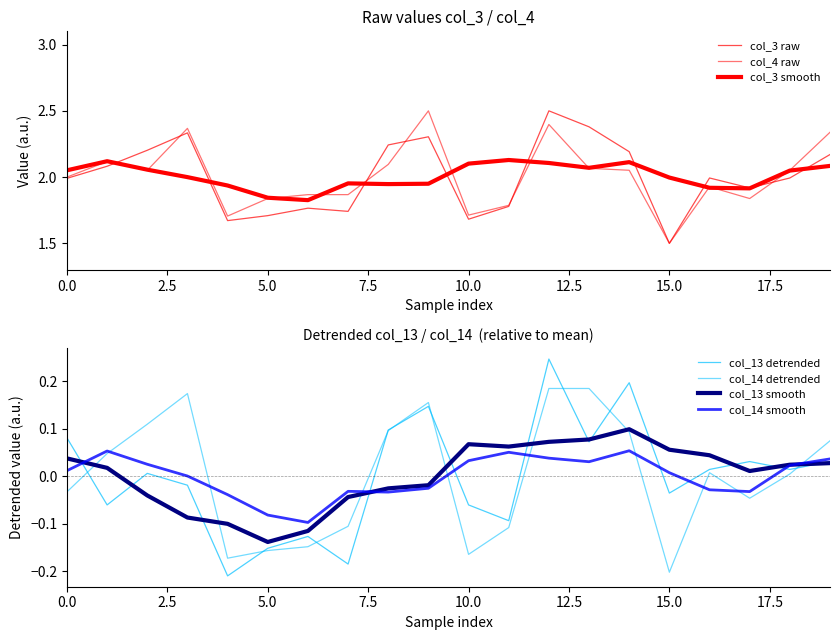

Reading left to right, list all the values displayed in this chart.

col_3: 2.0	2.1	2.2	2.3	1.7	1.7	1.8	1.7	2.2	2.3	1.7	1.8	2.5	2.4	2.2	1.5	2.0	1.9	2.0	2.2
col_4: 2.0	2.1	2.1	2.4	1.7	1.8	1.9	1.9	2.1	2.5	1.7	1.8	2.4	2.1	2.1	1.5	1.9	1.8	2.1	2.3
col_13: 0.1	-0.1	0.0	-0.0	-0.2	-0.2	-0.1	-0.2	0.1	0.1	-0.1	-0.1	0.2	0.1	0.2	-0.0	0.0	0.0	0.0	0.0
col_14: -0.0	0.0	0.1	0.2	-0.2	-0.2	-0.1	-0.1	0.1	0.2	-0.2	-0.1	0.2	0.2	0.1	-0.2	0.0	-0.0	0.0	0.1